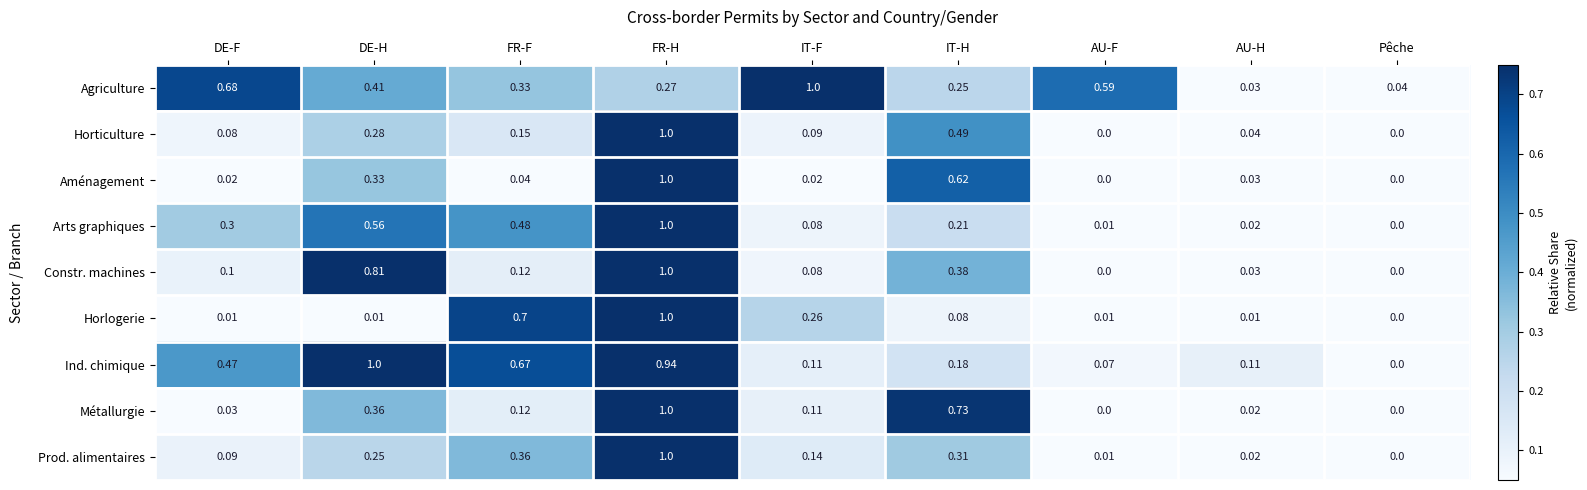

At which label does Ind. chimique reach its minimum?

Pêche